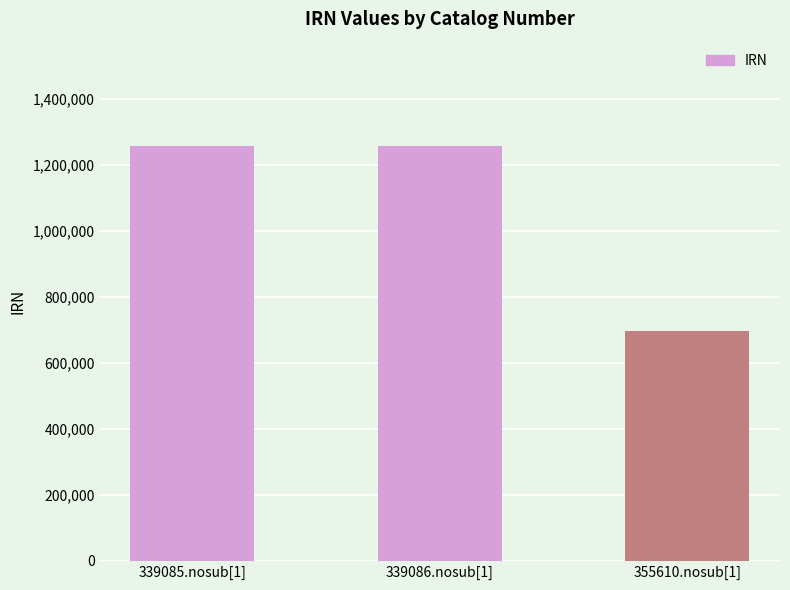

What is the ratio of the value at 355610.nosub[1] to the value at 339085.nosub[1]?

0.6